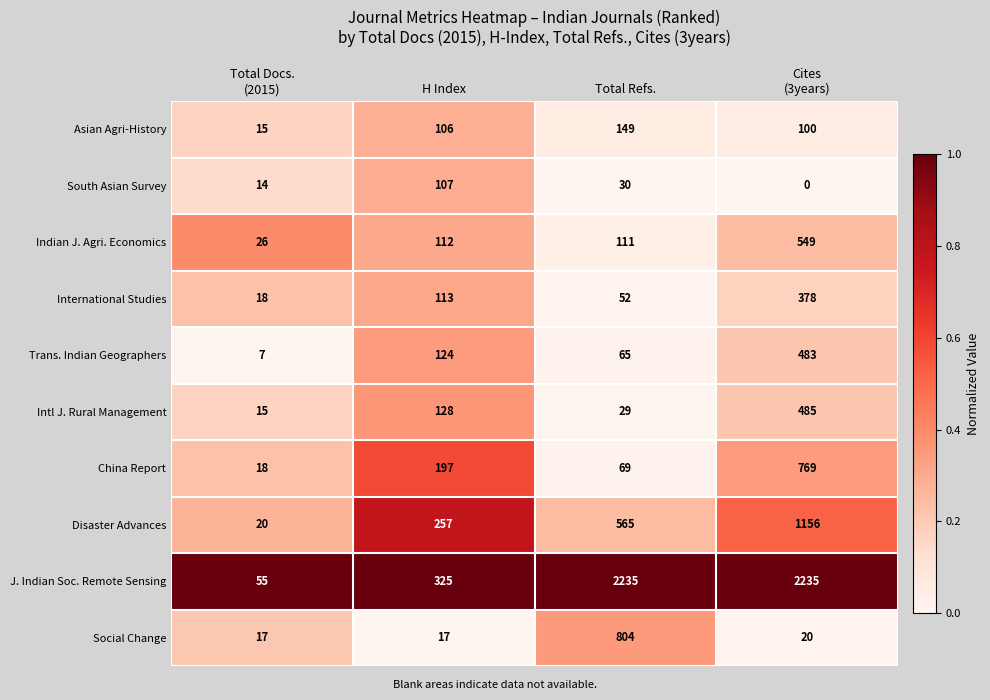

At Total Refs., list the series in order from smallest to largest.

Intl J. Rural Management, South Asian Survey, International Studies, Trans. Indian Geographers, China Report, Indian J. Agri. Economics, Asian Agri-History, Disaster Advances, Social Change, J. Indian Soc. Remote Sensing